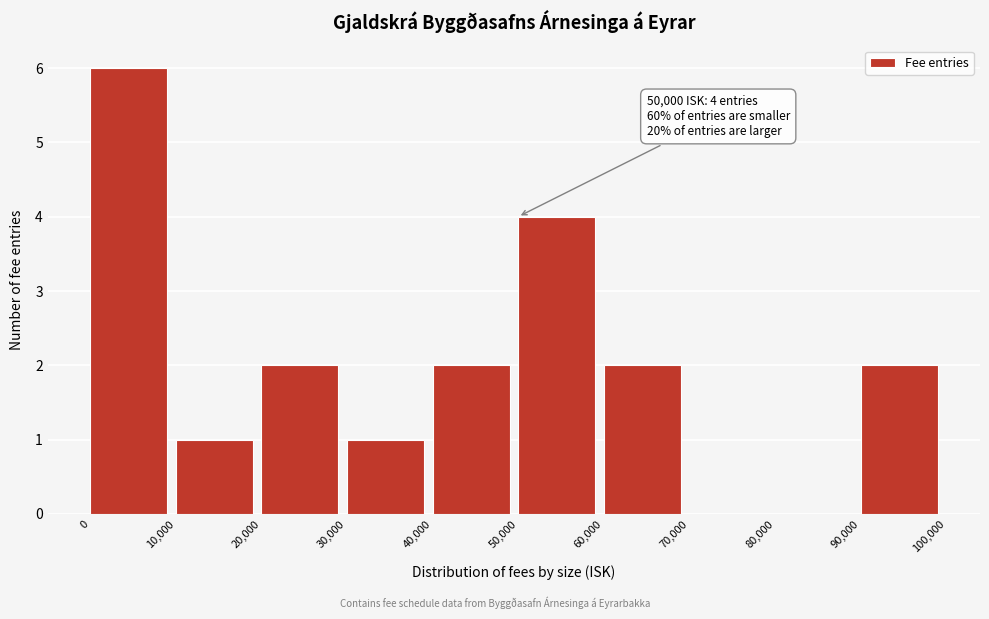

Which range on the x-axis has the tallest bar?

0 to 10,000